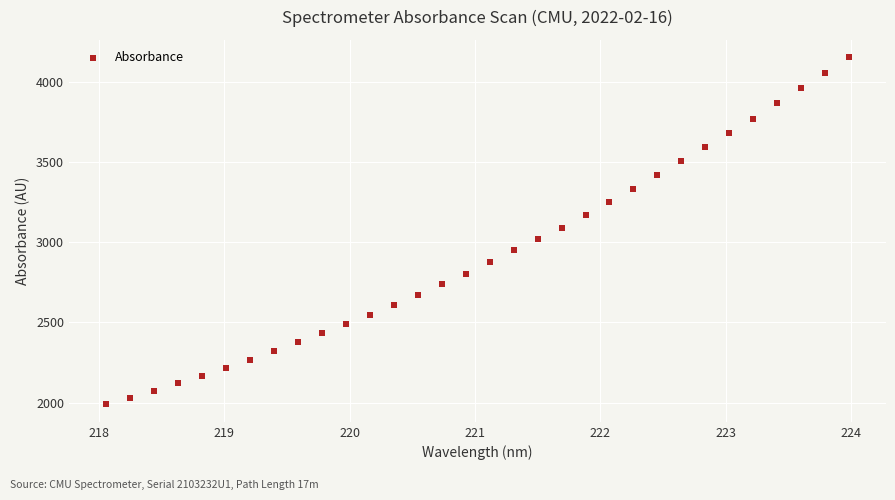

What is the range of Y values (max minus min)?

2168.3